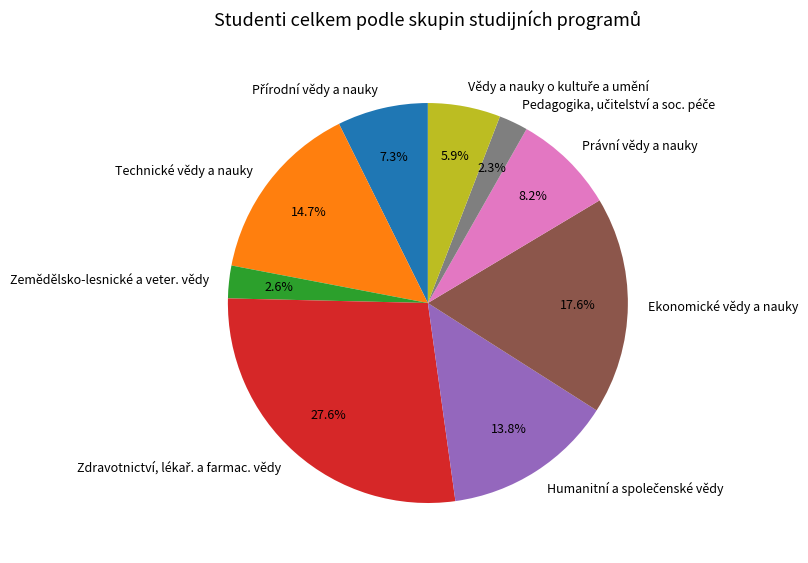

To the nearest percent, what percentage of the pie is Zemědělsko-lesnické a veter. vědy?

3%